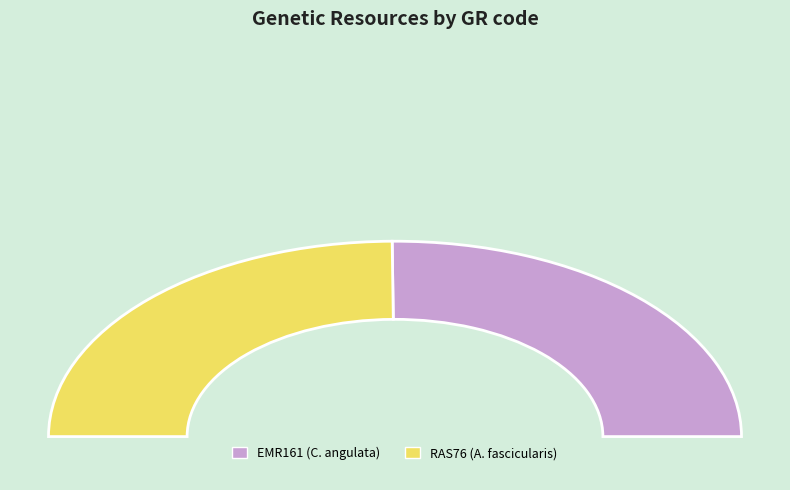

How much of the chart is everything except EMR161?

49.7%